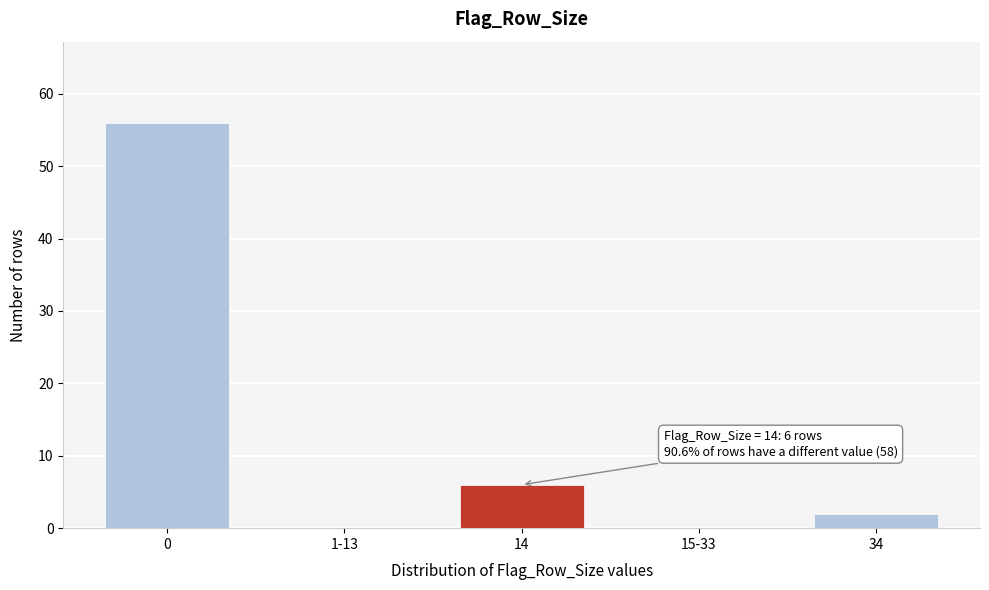

Reading left to right, transcribe all the data shown in this chart.

0=56	1-13=0	14=6	15-33=0	34=2